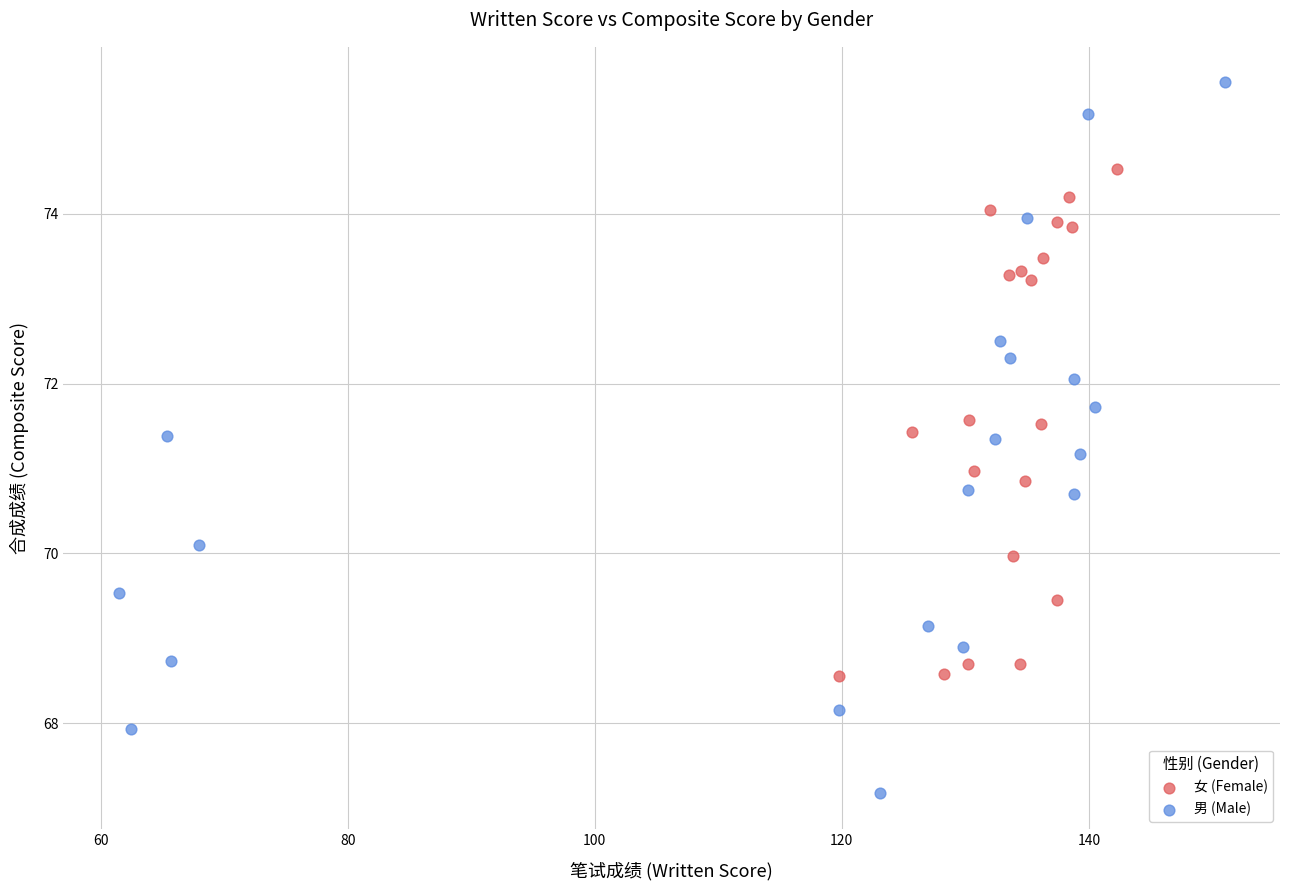

Which series has the largest Y range (max minus min)?

男 (Male)